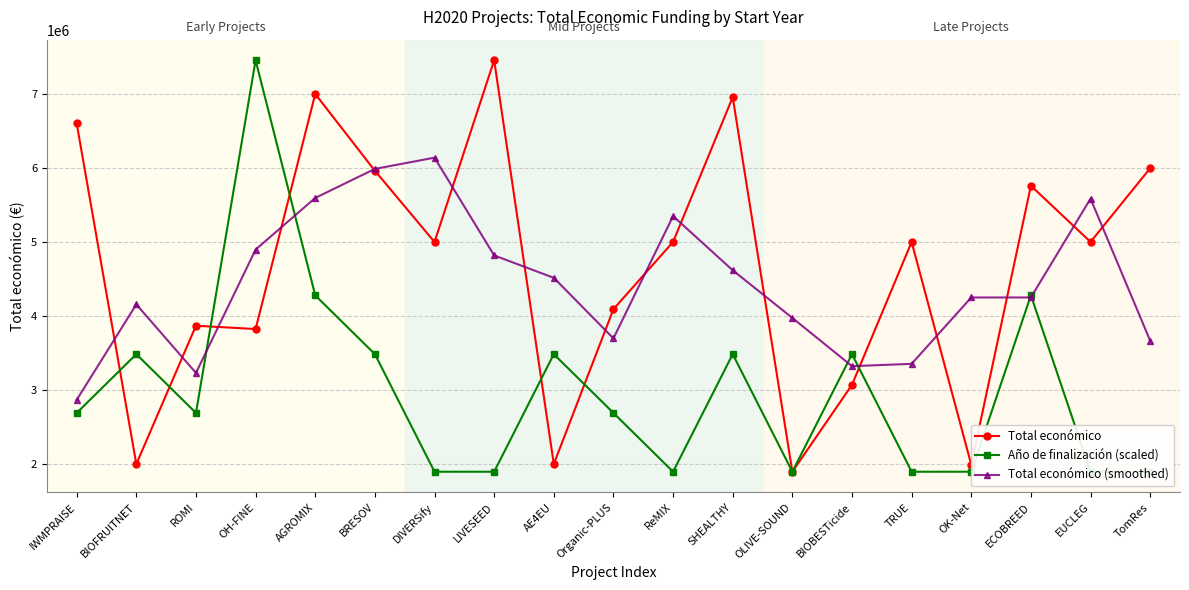

What is the label of the 15th point from the right?

AGROMIX